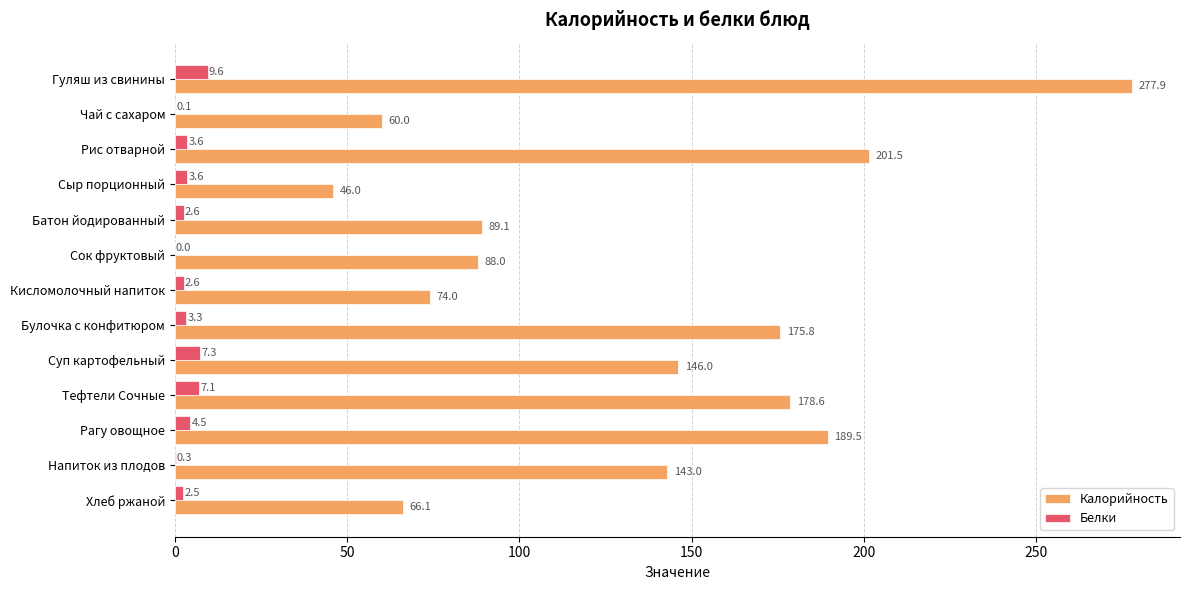

Which series has the largest range (max minus min)?

Калорийность